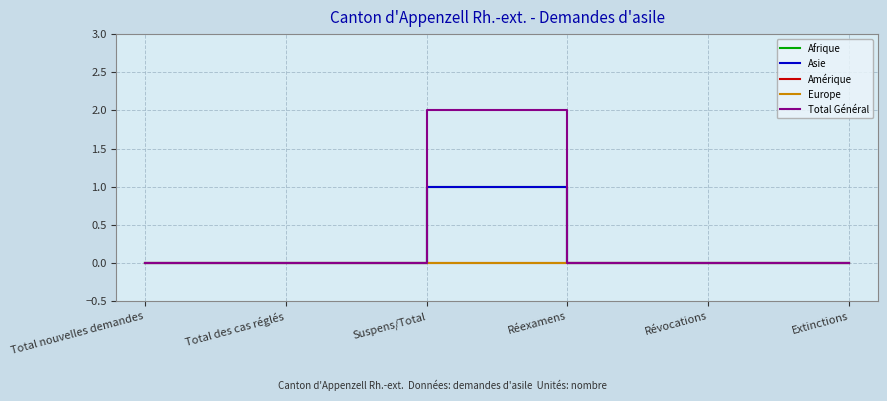

Which category has the lowest value in the Asie series?

Total nouvelles demandes